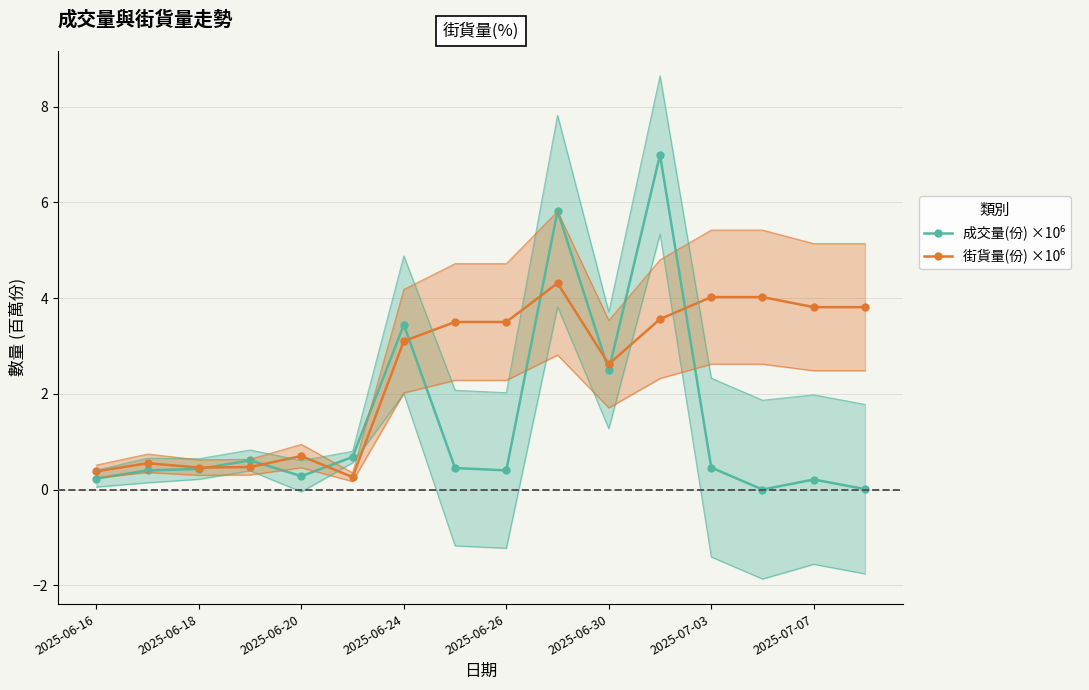

Which series has the largest total across all categories?

街貨量(份) ×10⁶